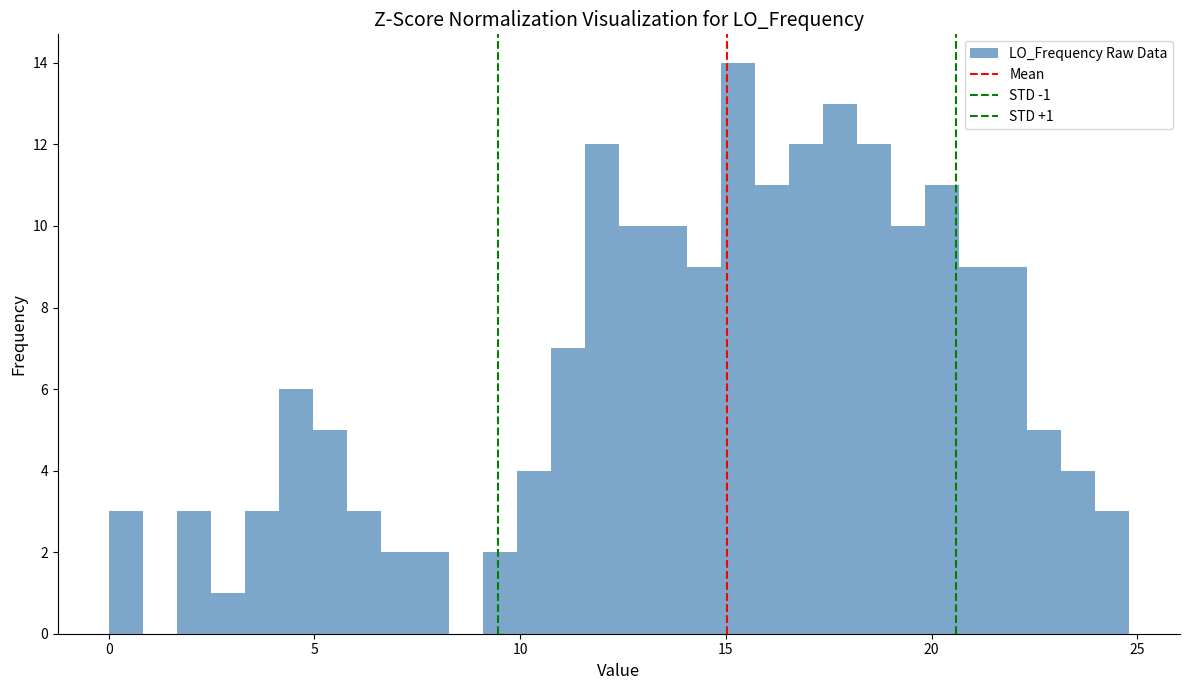

Around what value on the x-axis is the tallest bar? Give the approximate position of its centre, as read against the axis.

15.5